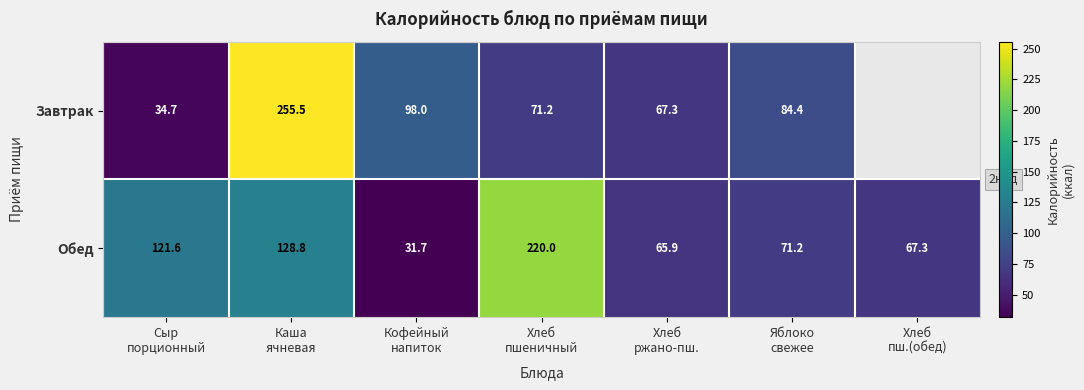

The value of Обед at Хлеб ржано-пш. is 65.9. True or false?

True